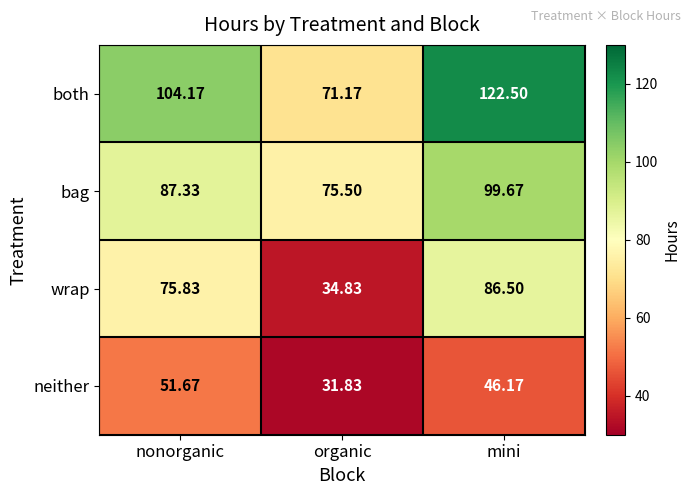

Is the value of bag at organic greater than the value of neither at organic?

Yes